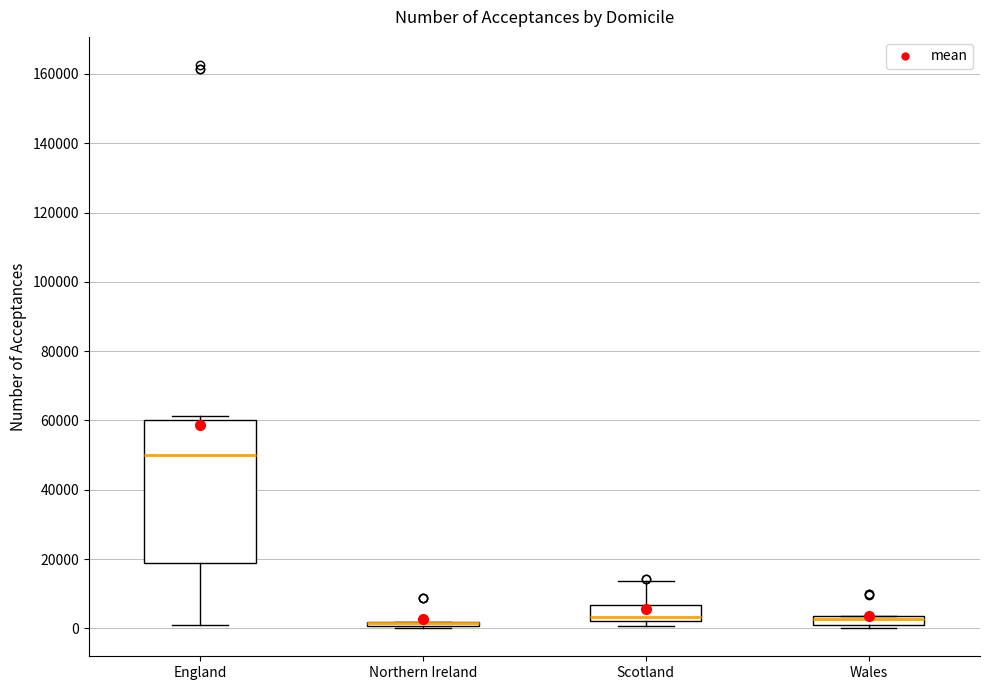

Comparing the boxes themselves (not the whiskers), which one is the tallest?

England